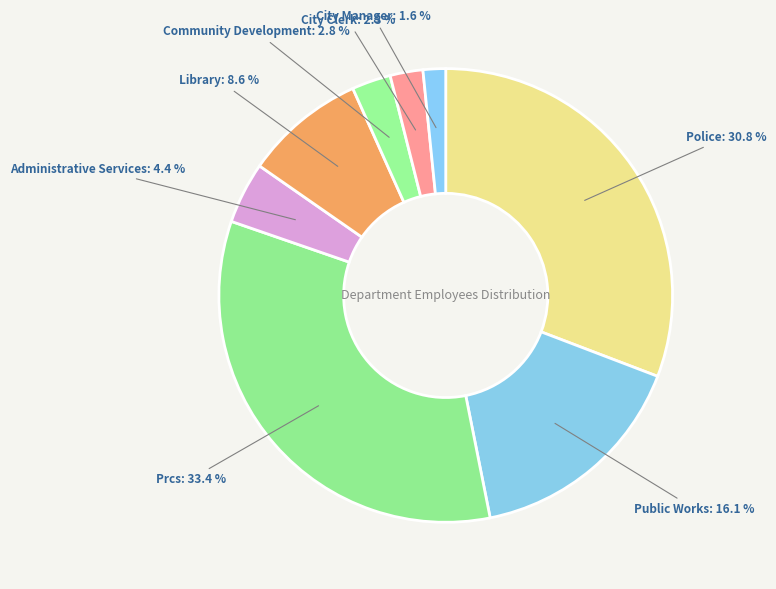

Do City Manager and Prcs together represent more than half of the pie?

No